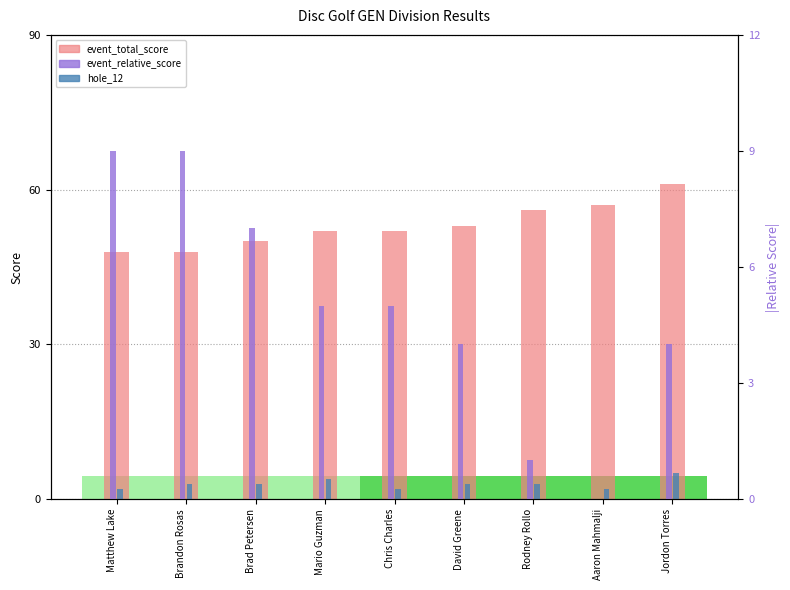

What are all the series names shown in the legend?

event_total_score, hole_12, event_relative_score